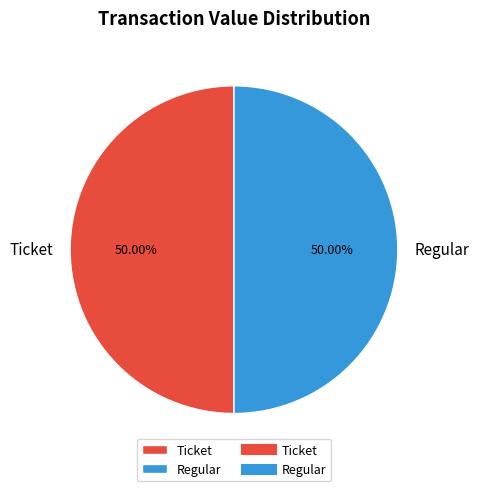

How many slices are in this pie chart?

2